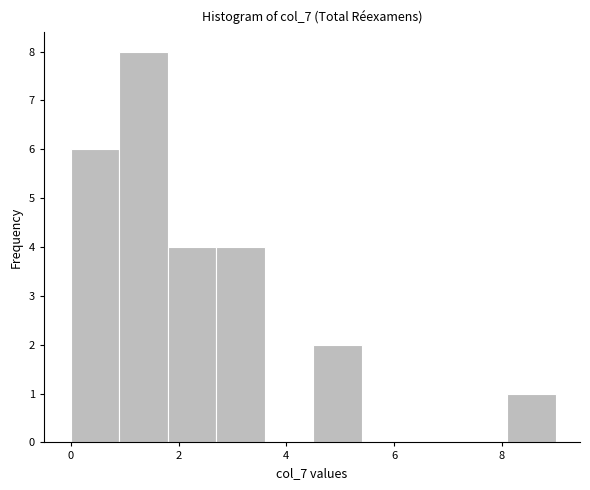

Reading left to right, transcribe this chart: for each bar, give the range it covers on the x-axis and its height. Neither the bar edges nor the heights are printed on the chart, so give them approximately, as read against the axes.

0.0 to 0.9: 6
0.9 to 1.8: 8
1.8 to 2.7: 4
2.7 to 3.6: 4
3.6 to 4.5: 0
4.5 to 5.4: 2
5.4 to 6.3: 0
6.3 to 7.2: 0
7.2 to 8.1: 0
8.1 to 9.0: 1